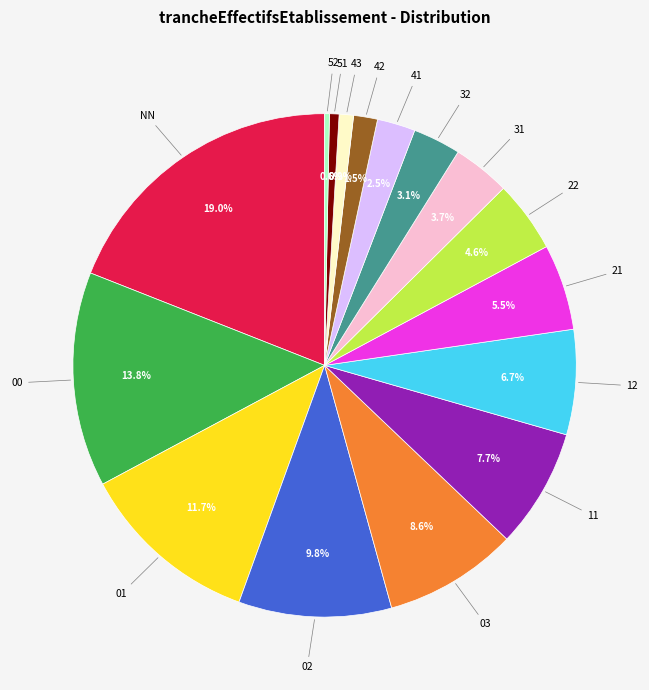

To the nearest percent, what is the average slice percentage?

6%